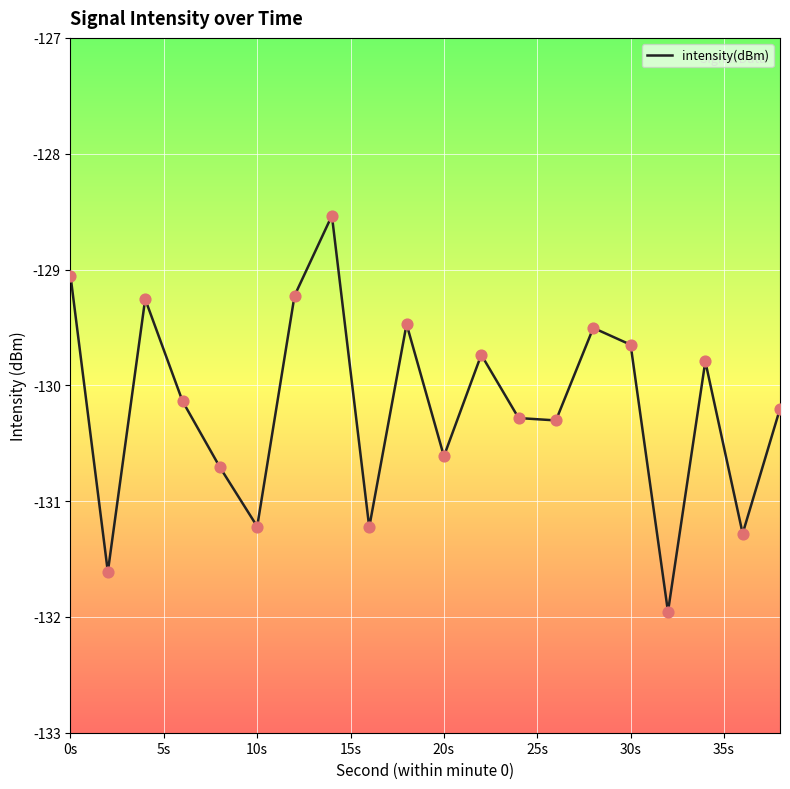

What is the smallest value displayed?

-132.0